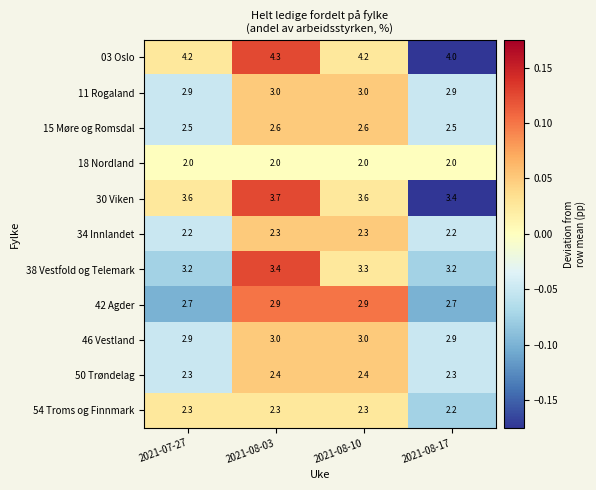

Which series has the largest total across all categories?

03 Oslo